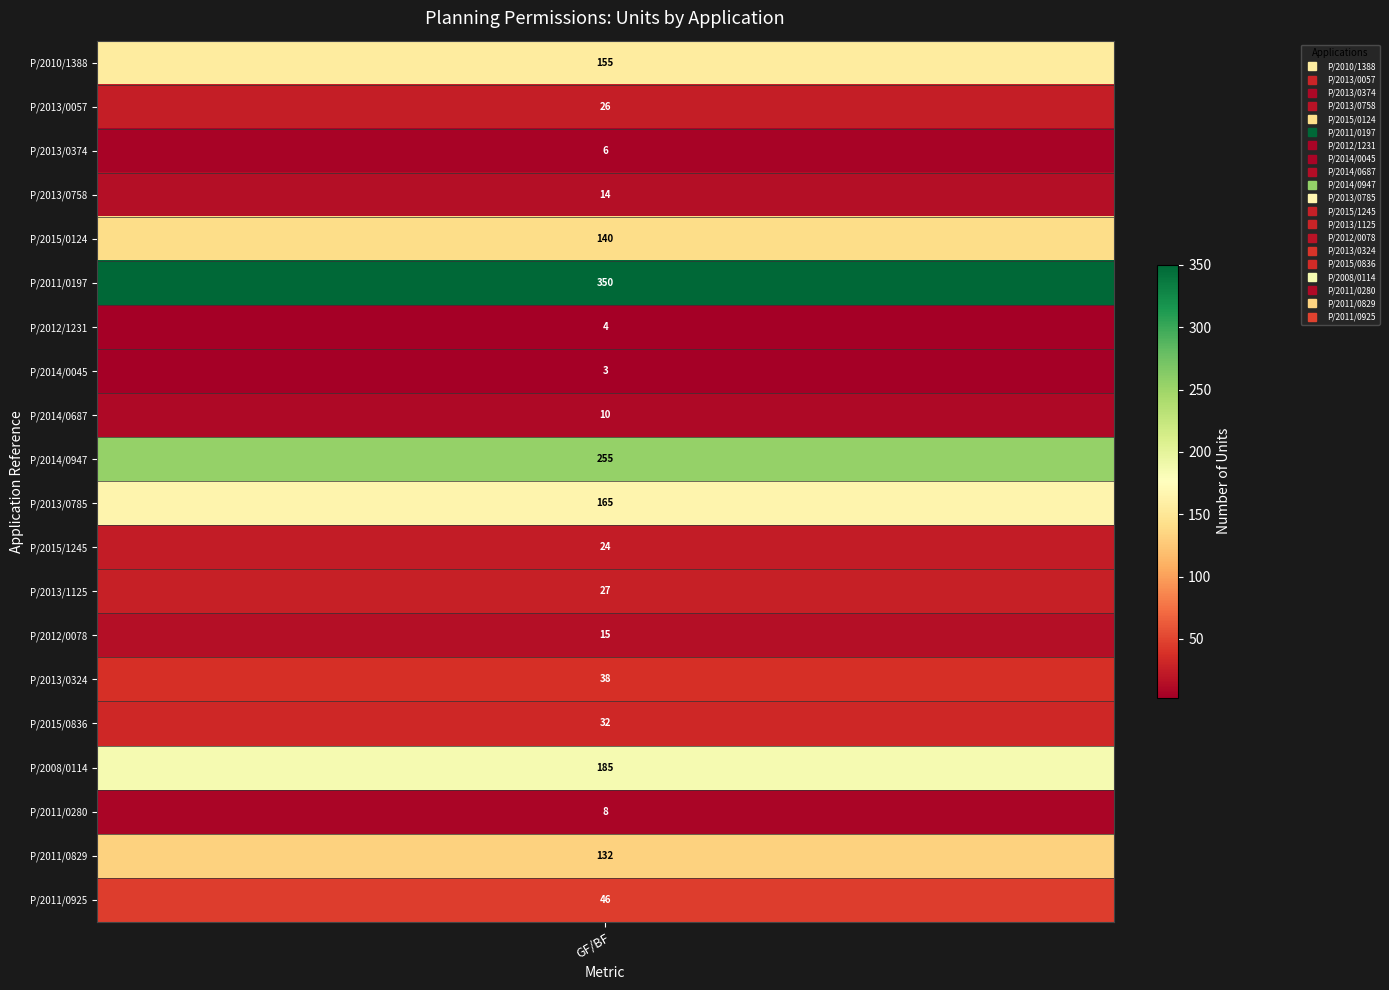

What is the maximum value shown in the chart?

350